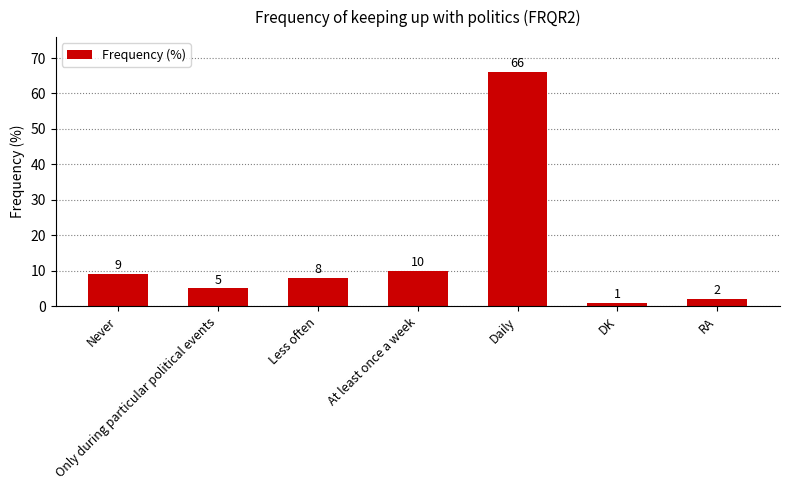

What is the greatest value displayed?

66